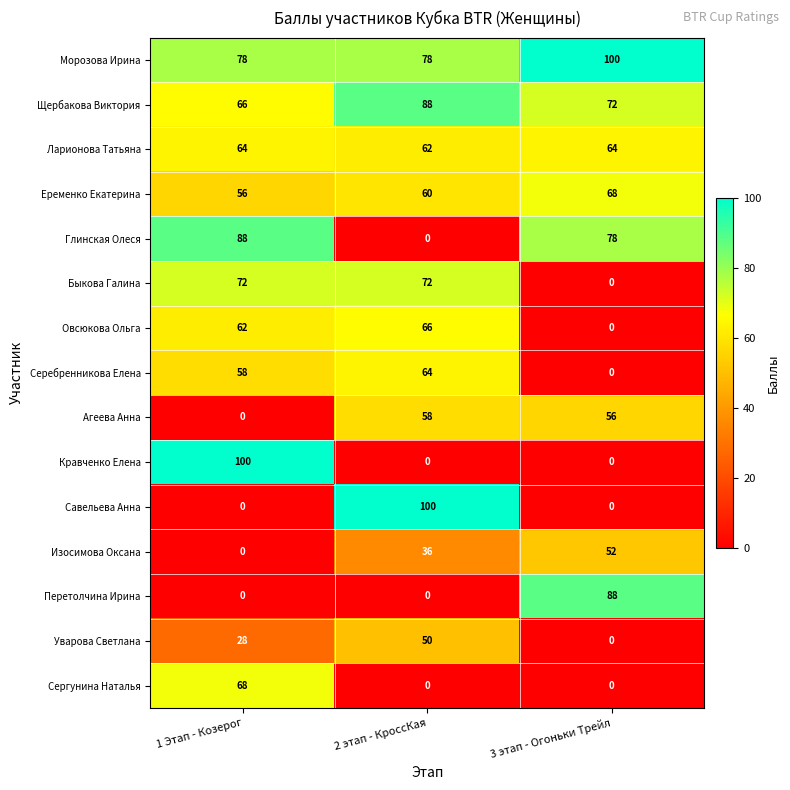

What is the approximate value of Еременко Екатерина at 2 этап - КроссКая?

60